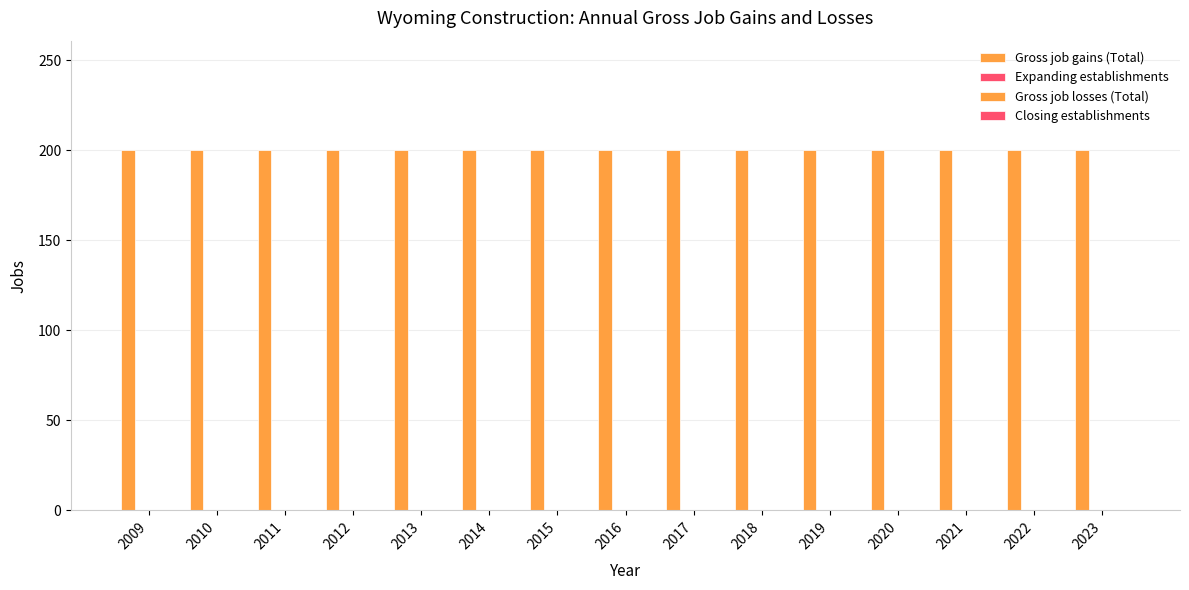

Rank the series by their maximum value, from highest to lowest.

Gross job gains (Total), Expanding establishments, Gross job losses (Total), Closing establishments